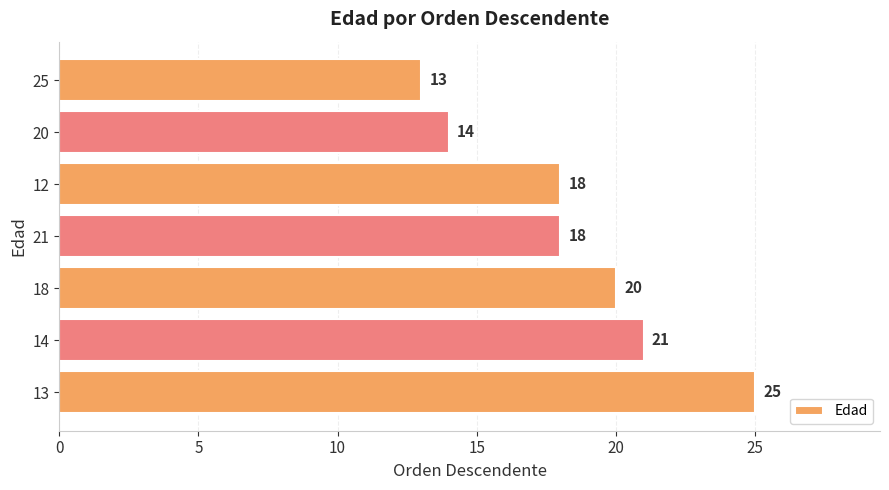

Is it true that the value at 20 is 14?

True